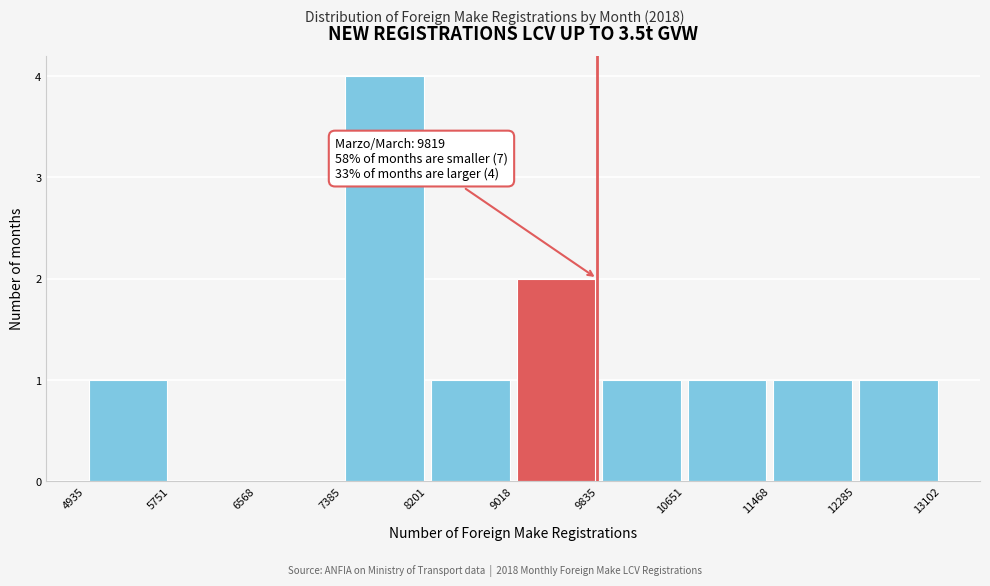

Over which range of the x-axis is the bar tallest?

7385 to 8201